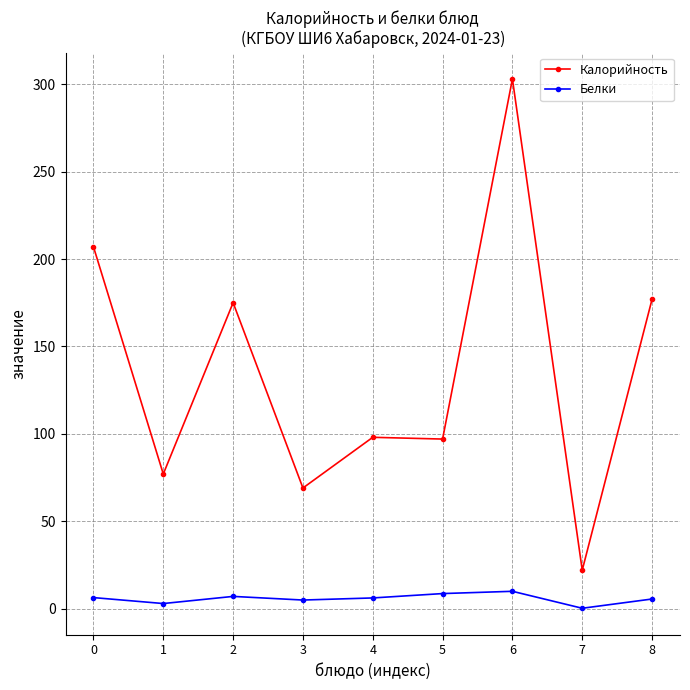

True or false: Белки and Калорийность intersect in this chart.

False